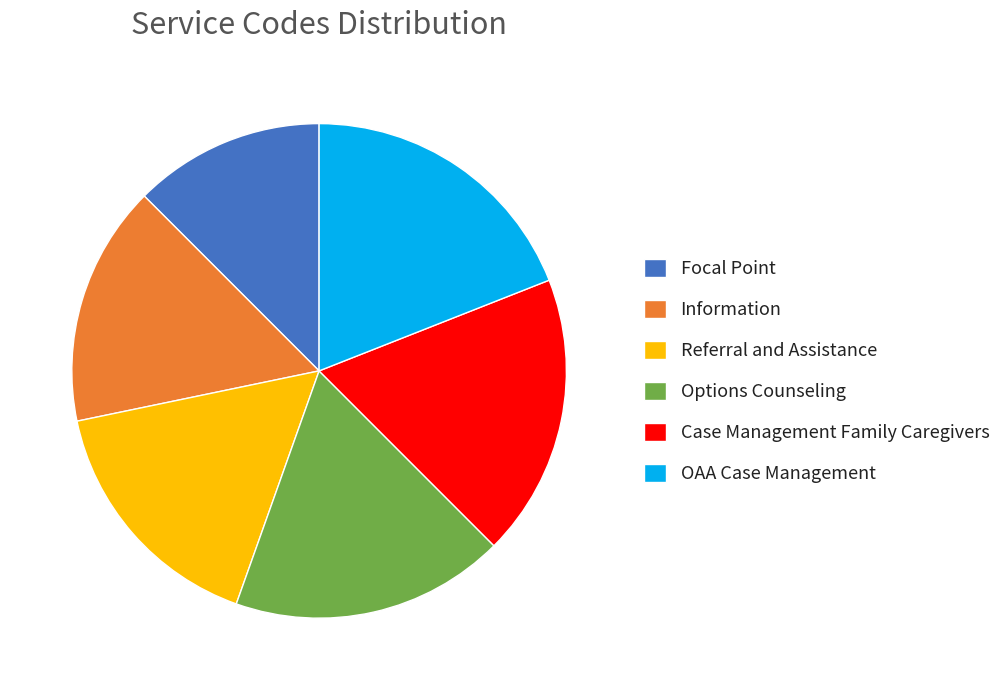

Is the sum of Options Counseling and Information greater than half?

No